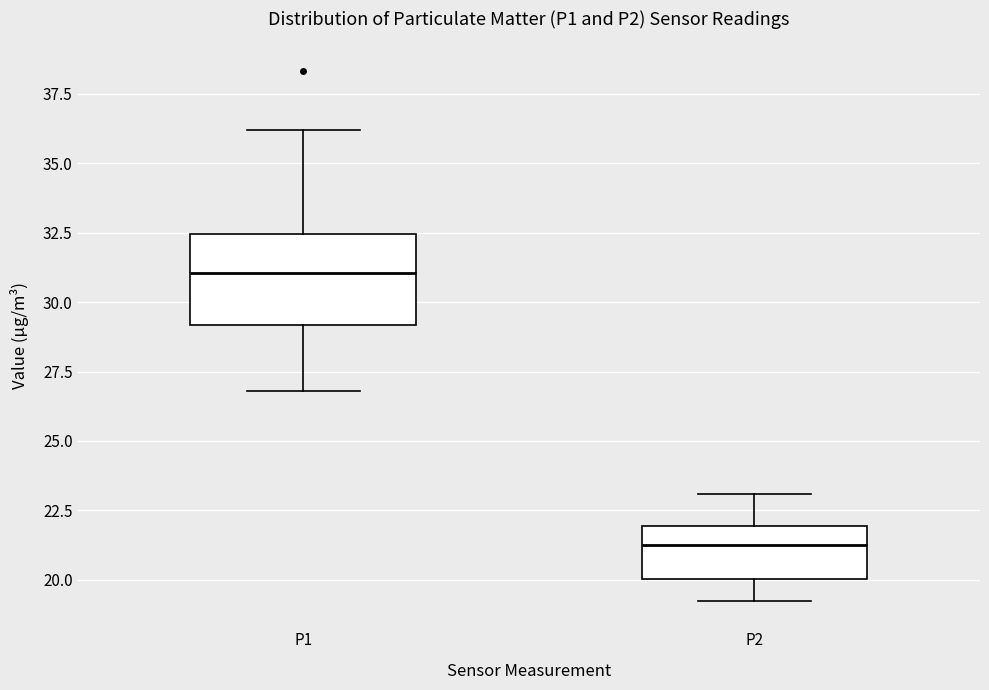

Which box's median line is the highest?

P1